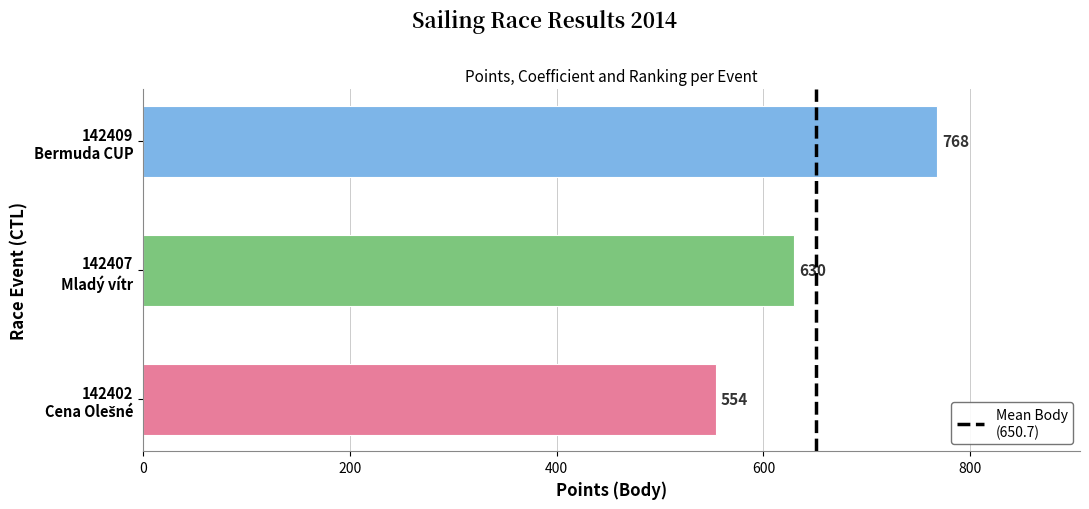

What is the greatest value displayed?

768